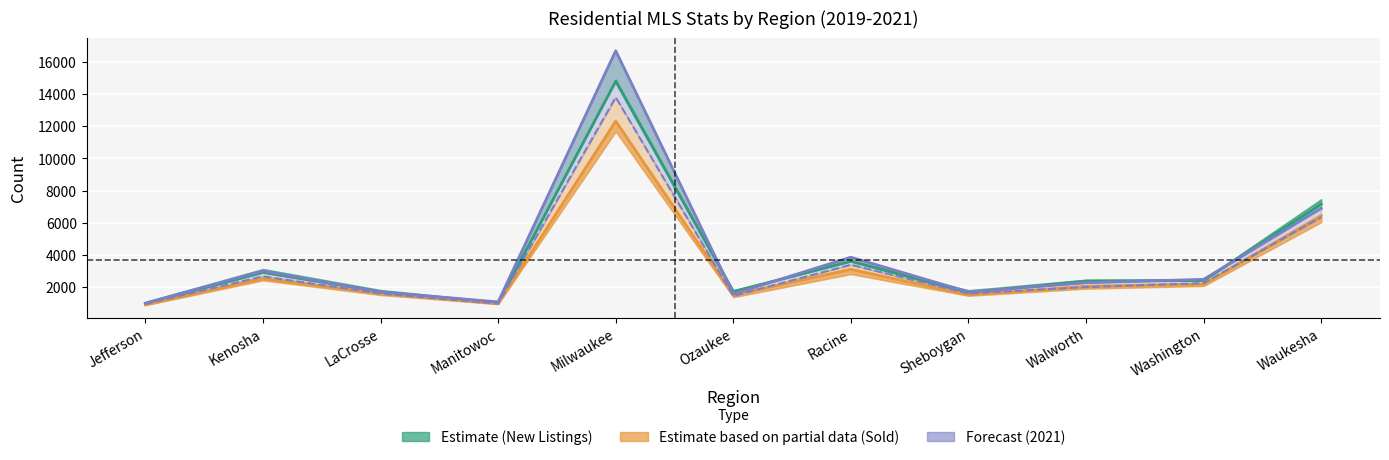

True or false: Sold 20 (partial central) has a value of 1600 at LaCrosse.

True